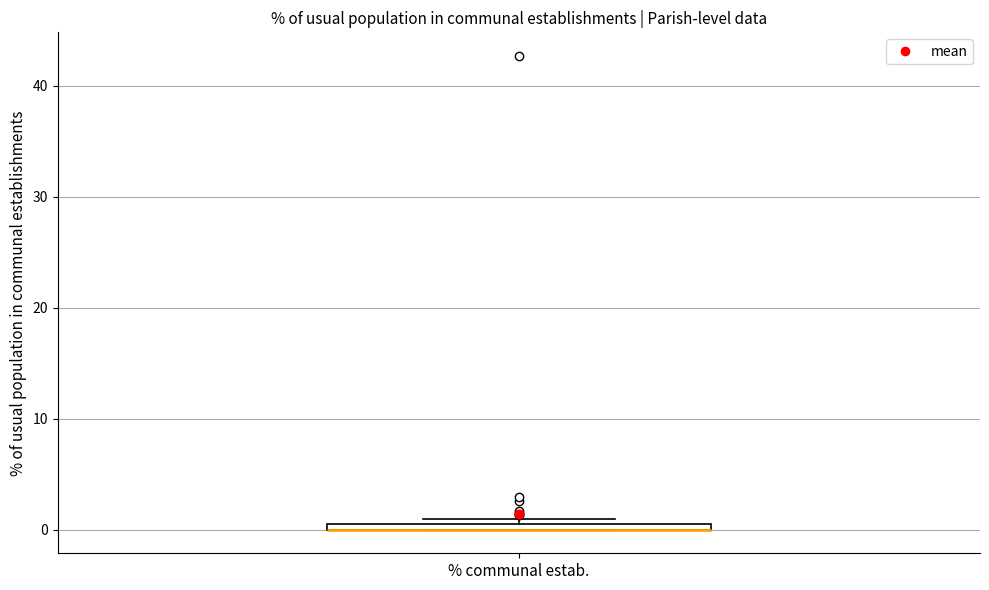

Where is the lower edge of the box for % communal estab. on the y-axis? The values are not printed on the chart, so give them approximately, as read against the axis.

0